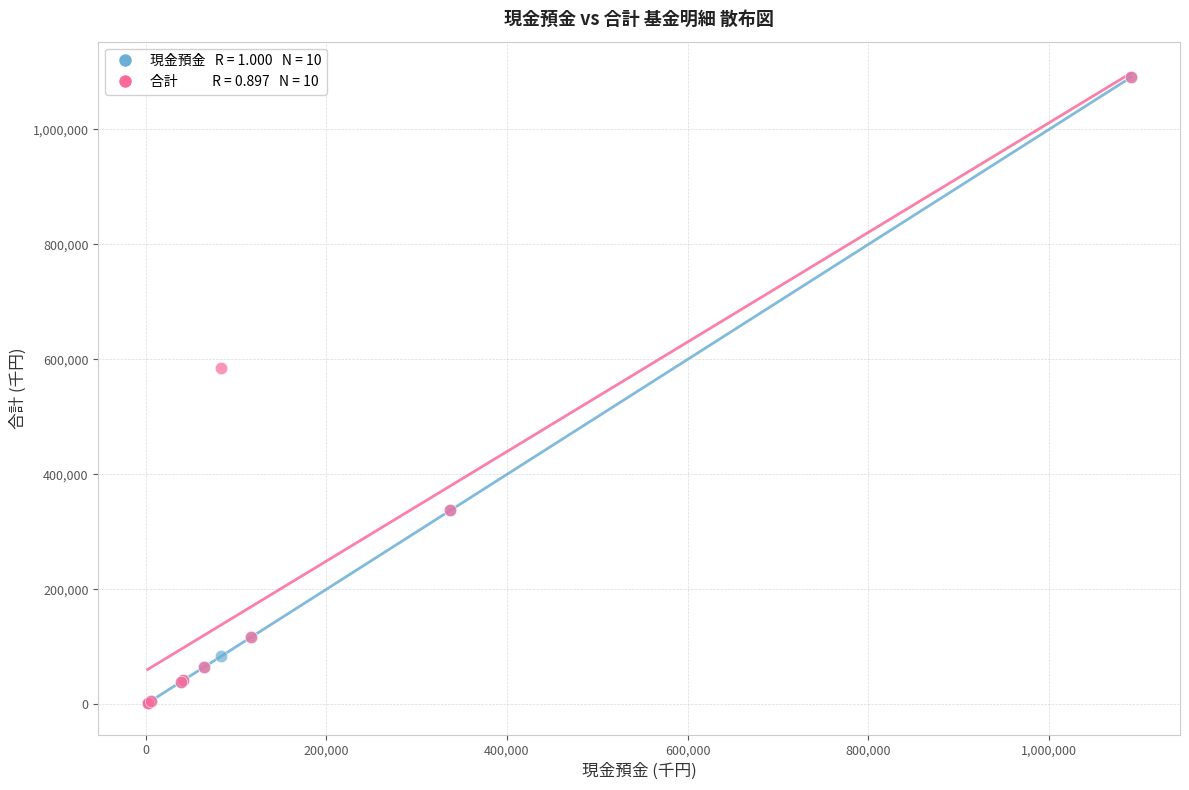

Across all series, what Y value is closest to 546328?

584314